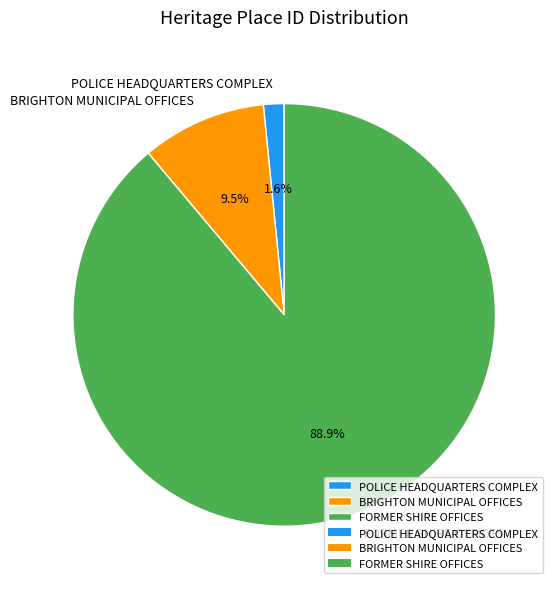

Which has a higher value, BRIGHTON MUNICIPAL OFFICES or POLICE HEADQUARTERS COMPLEX?

BRIGHTON MUNICIPAL OFFICES